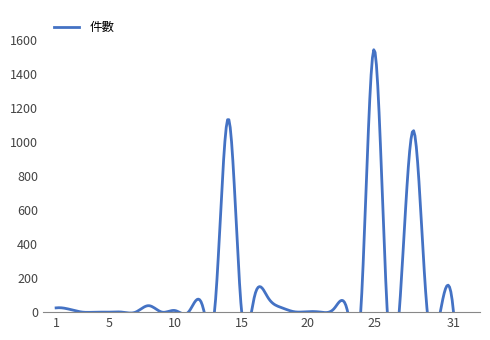

Where is the first local maximum?

8